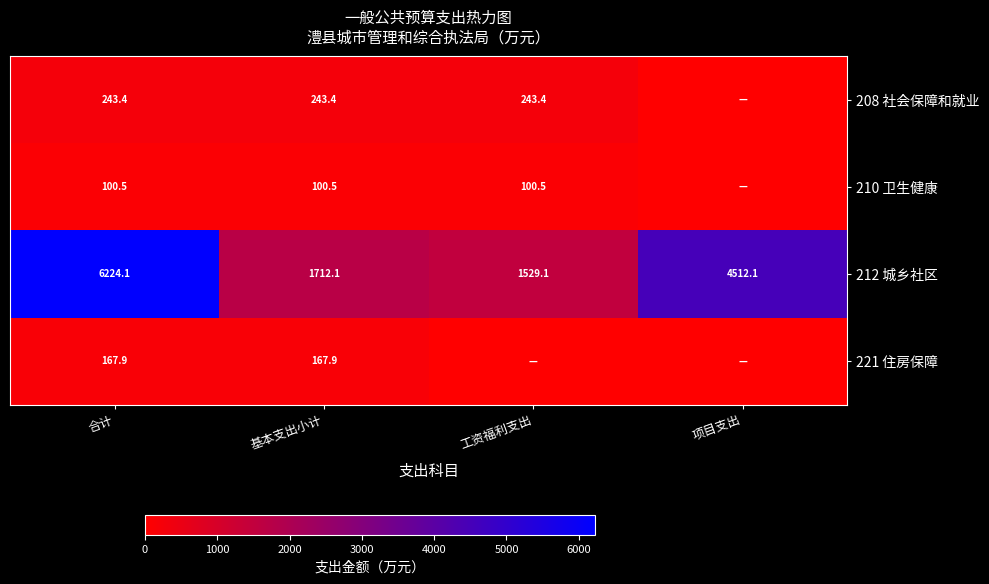

At how many categories does at least one series exceed 5888?

1